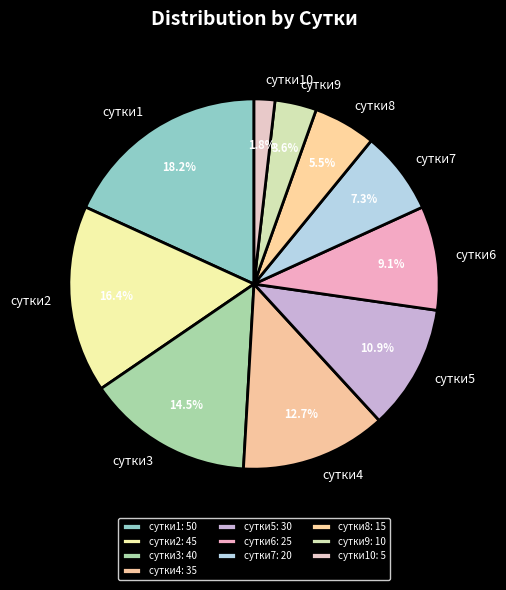

To the nearest percent, what portion does сутки9 represent?

4%